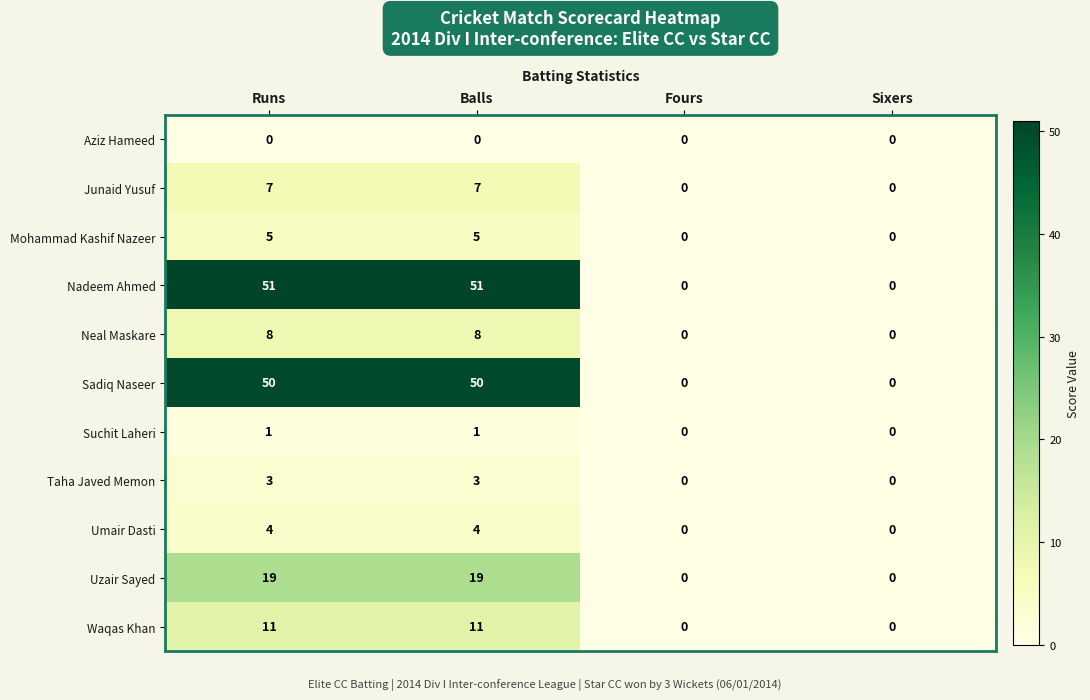

At Balls, list the series in order from smallest to largest.

Aziz Hameed, Suchit Laheri, Taha Javed Memon, Umair Dasti, Mohammad Kashif Nazeer, Junaid Yusuf, Neal Maskare, Waqas Khan, Uzair Sayed, Sadiq Naseer, Nadeem Ahmed